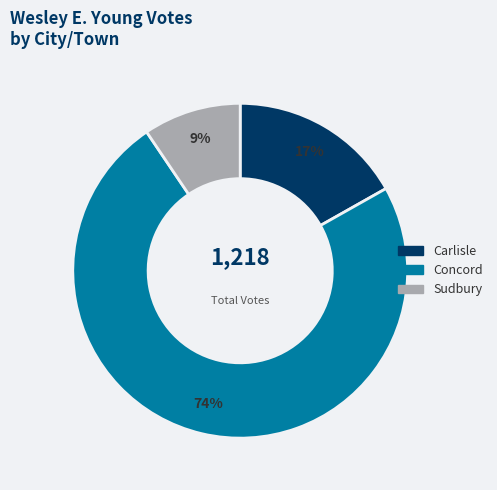

Is the sum of Sudbury and Concord greater than half?

Yes